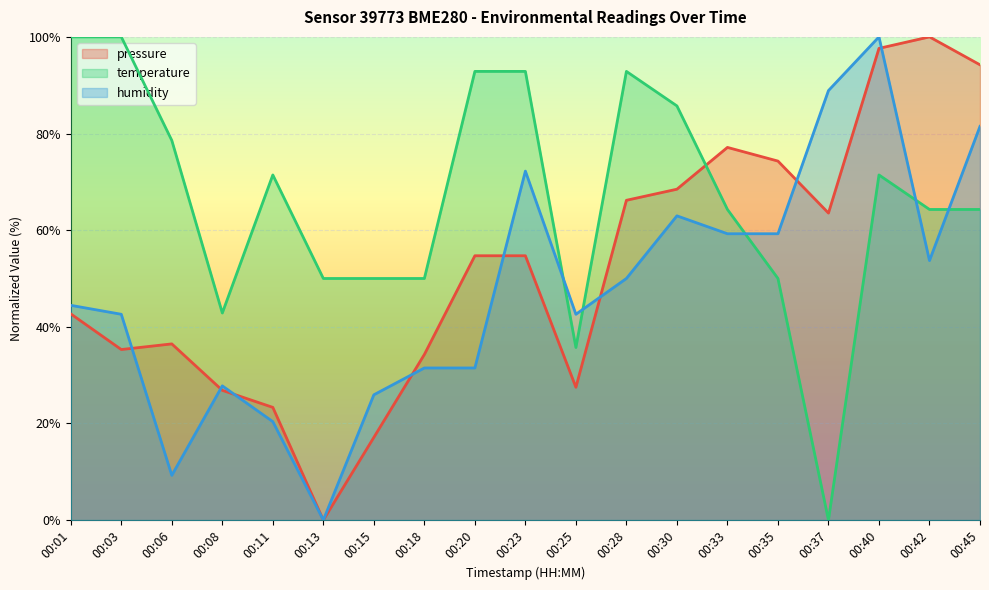

How many values in temperature are above zero?

18